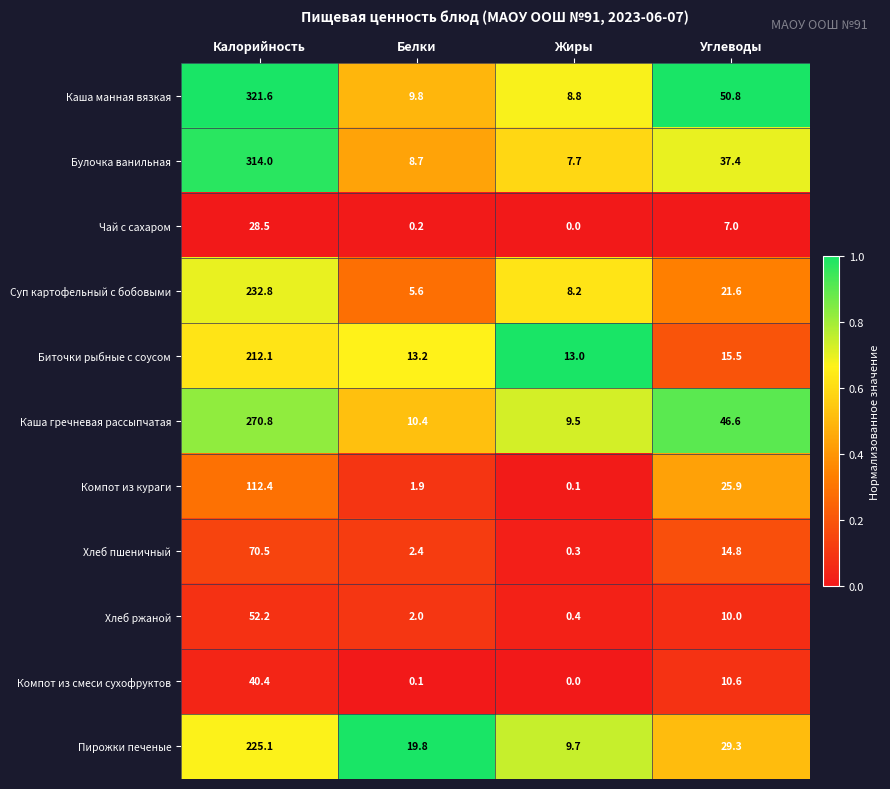

What is the difference between the second highest and minimum values in the Чай с сахаром series?

7.0